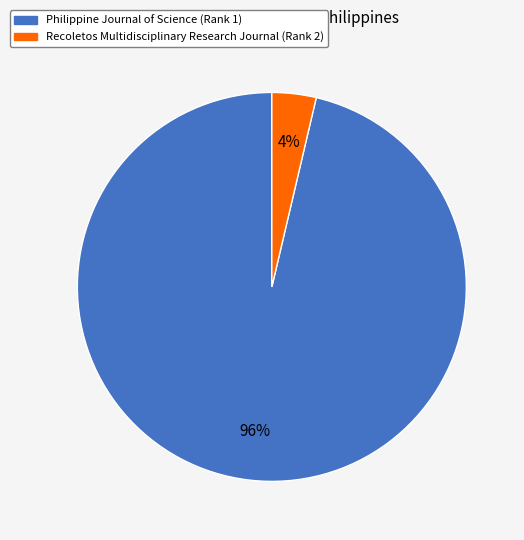

Count the number of slices in the pie.

2